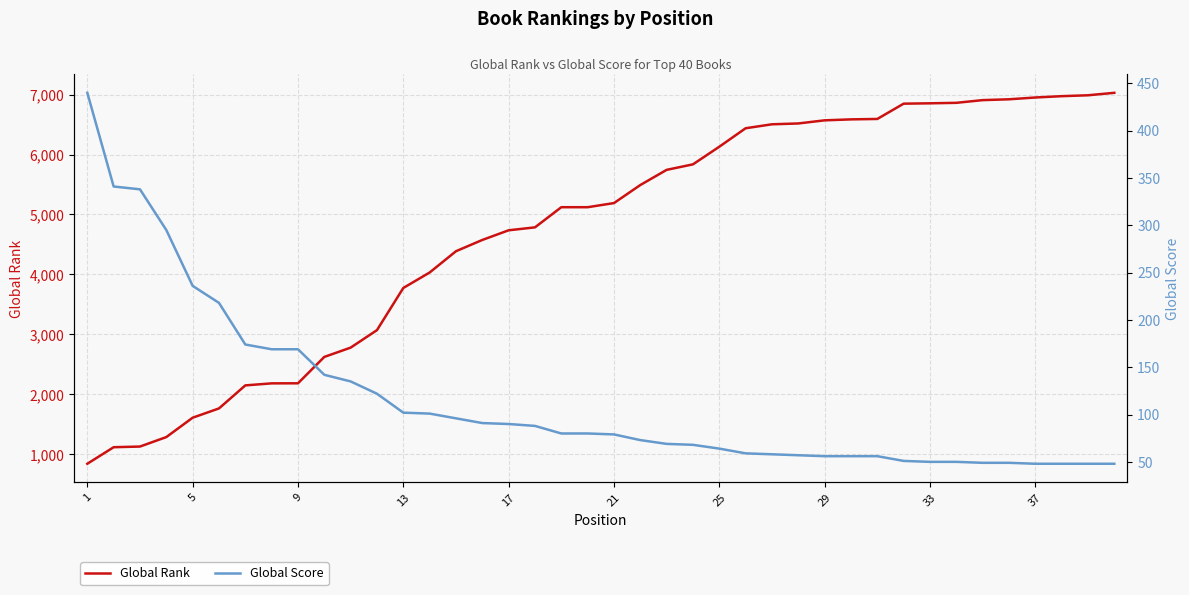

At which label does Global Score first exceed 80?

1